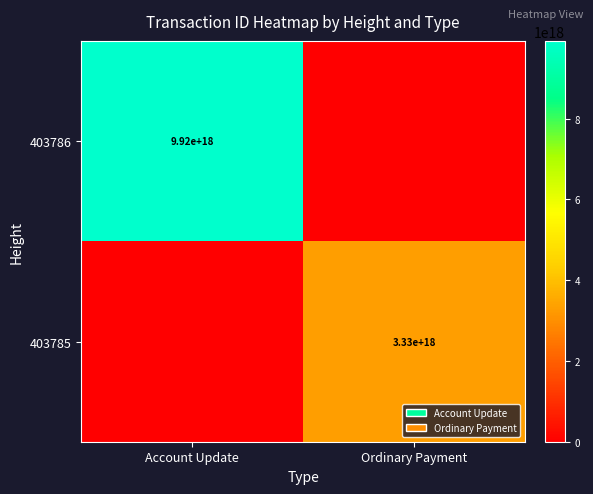

The value of 403786 at Account Update is 4364514172656662528. True or false?

False